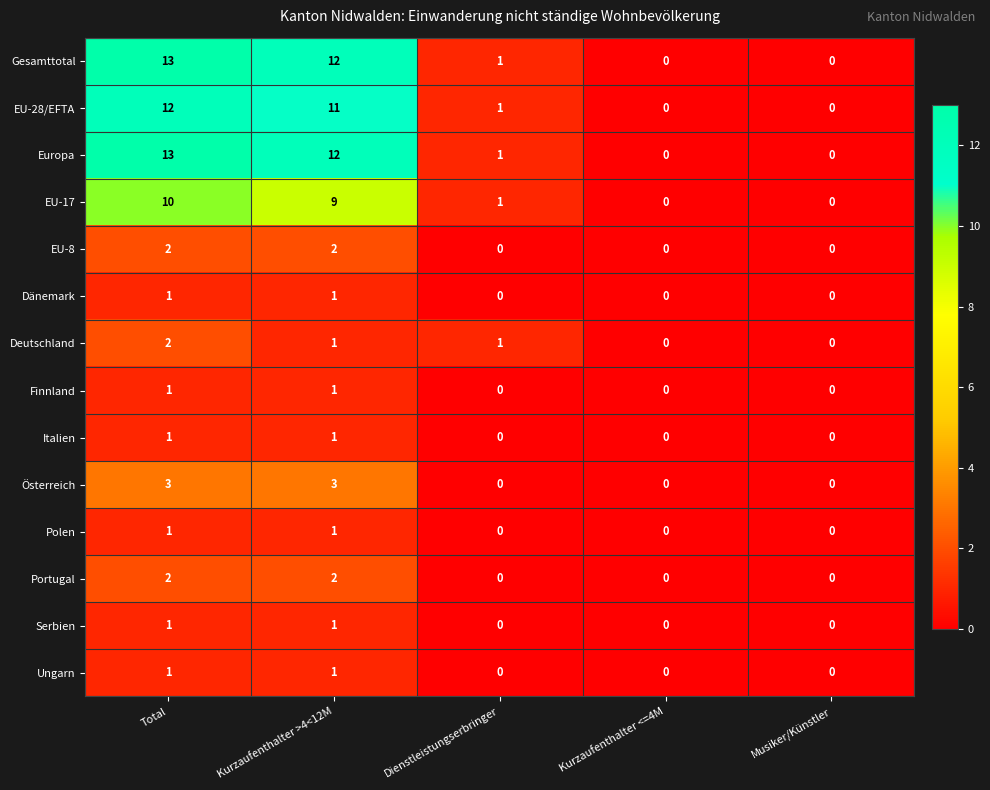

The value of Polen at Kurzaufenthalter <=4M is -1. True or false?

False